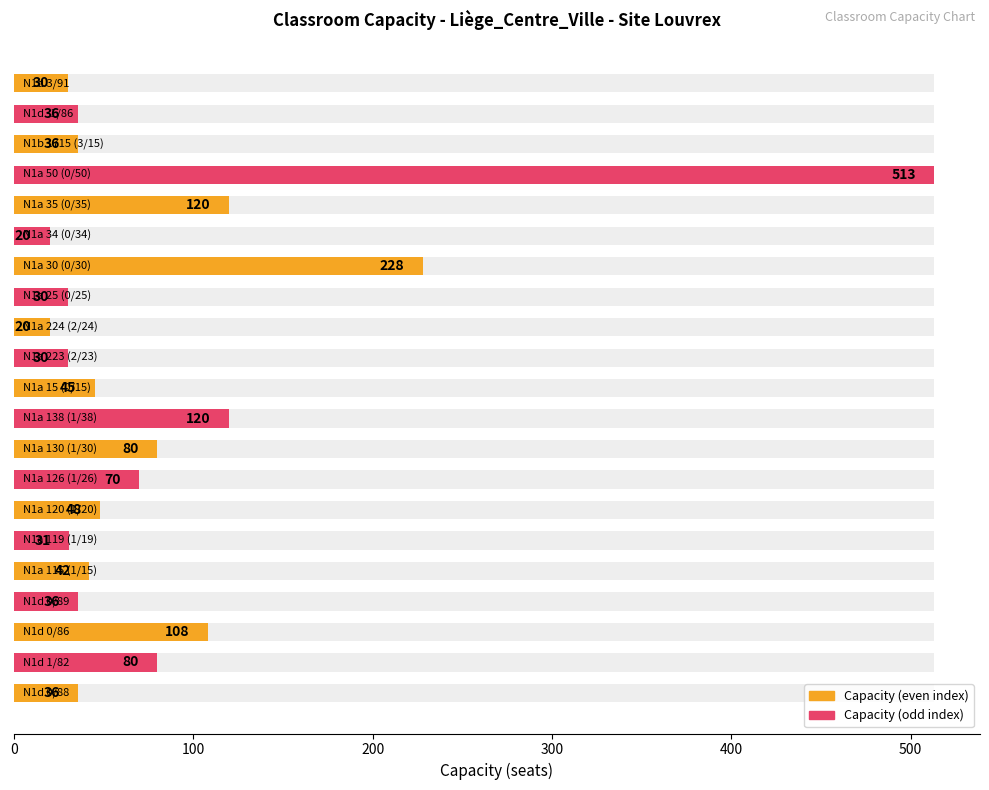

The chart shows a value of 49 at N1d 0/88. True or false?

False